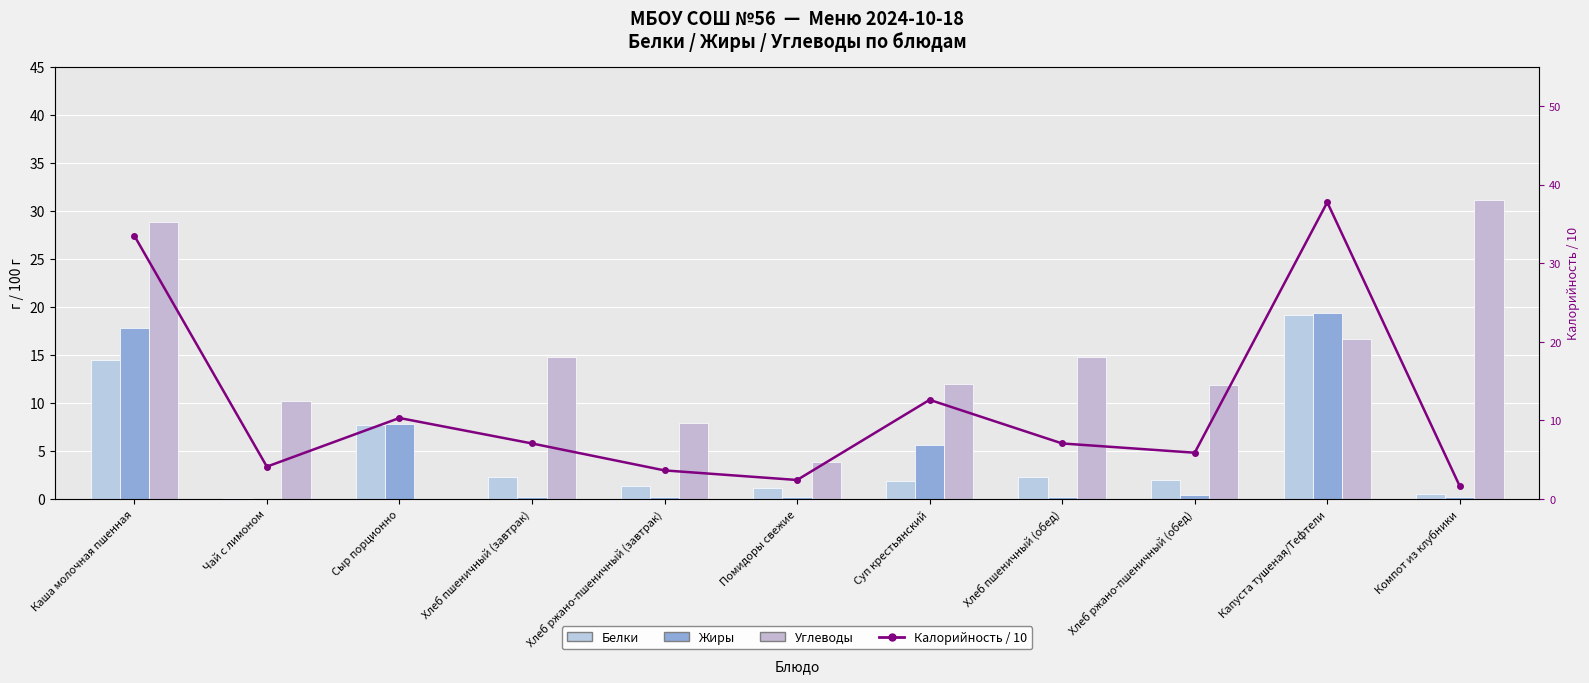

Are the bars grouped side by side (vs. stacked)?

Yes